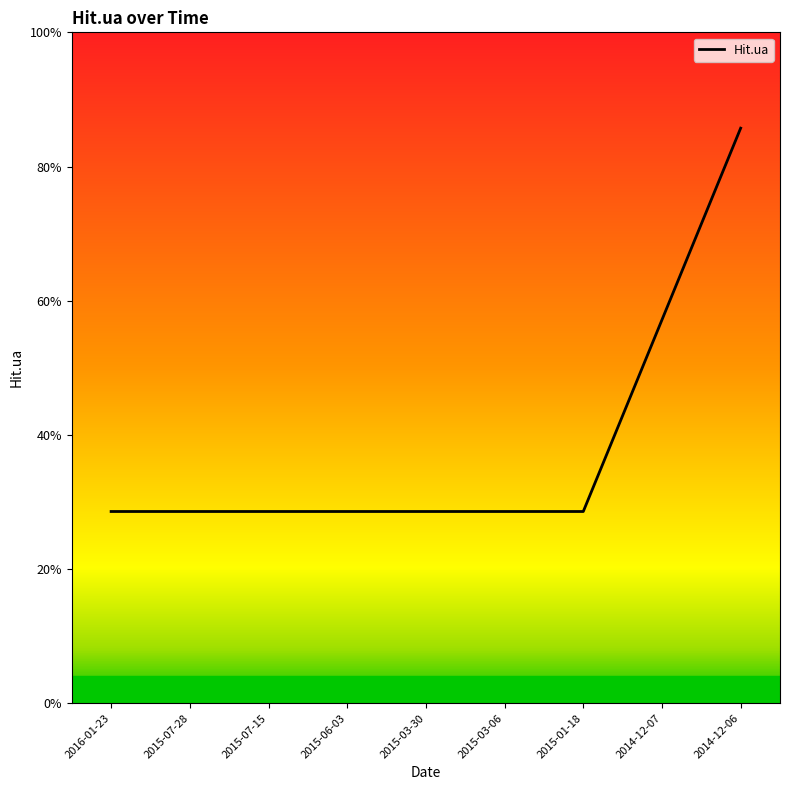

Is this an area chart (filled region under the line)?

No